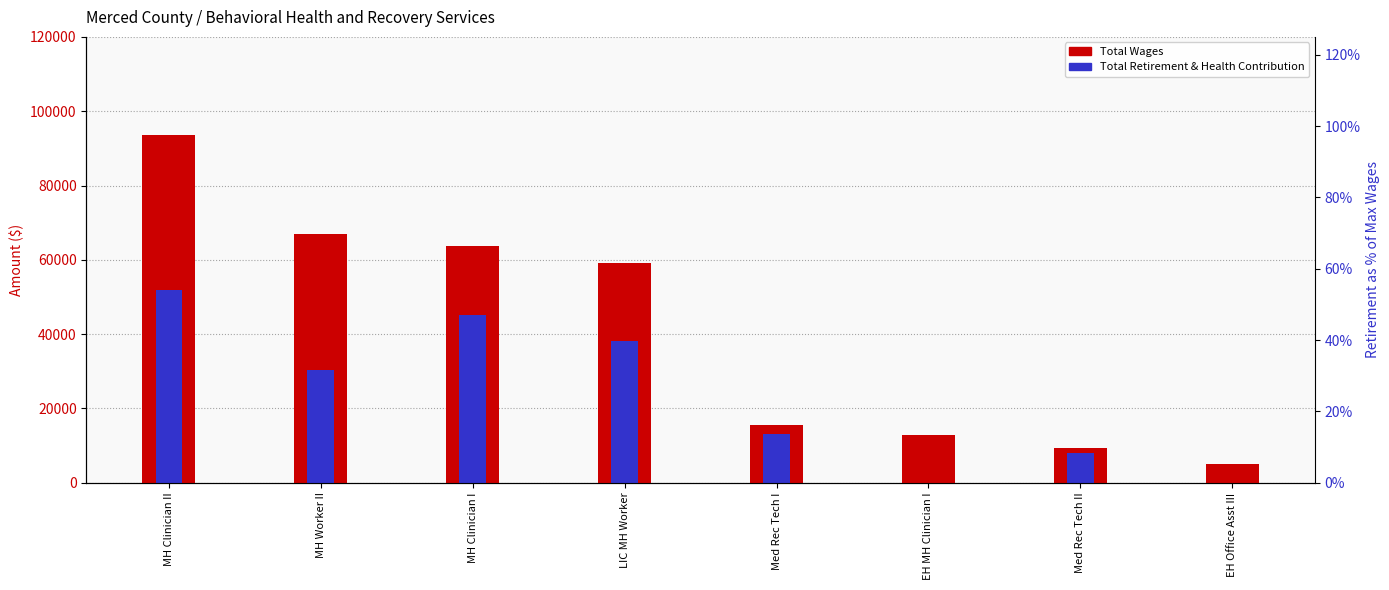

How many groups of bars are there?

8